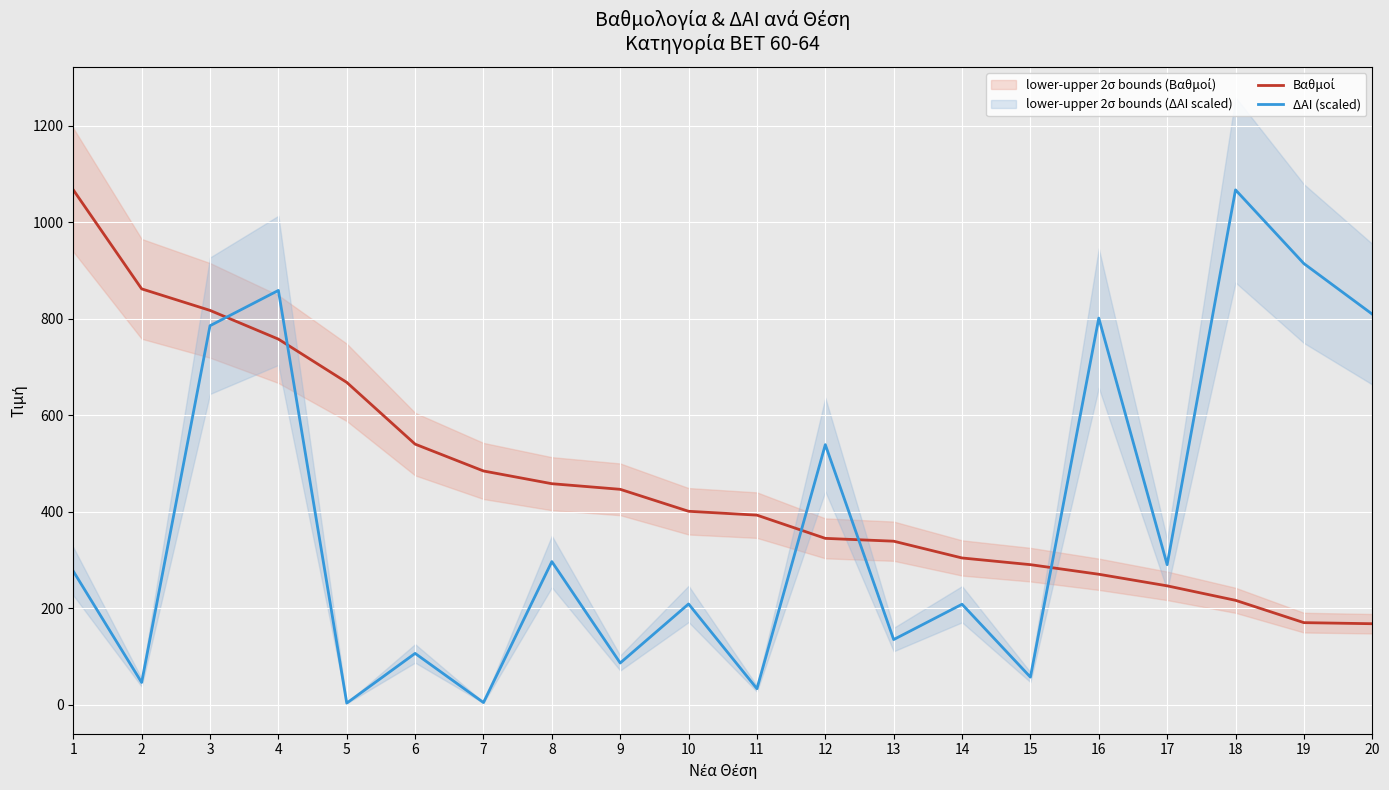

After their last crossing, which series has the higher values: ΔΑΙ (scaled) or Βαθμοί?

ΔΑΙ (scaled)